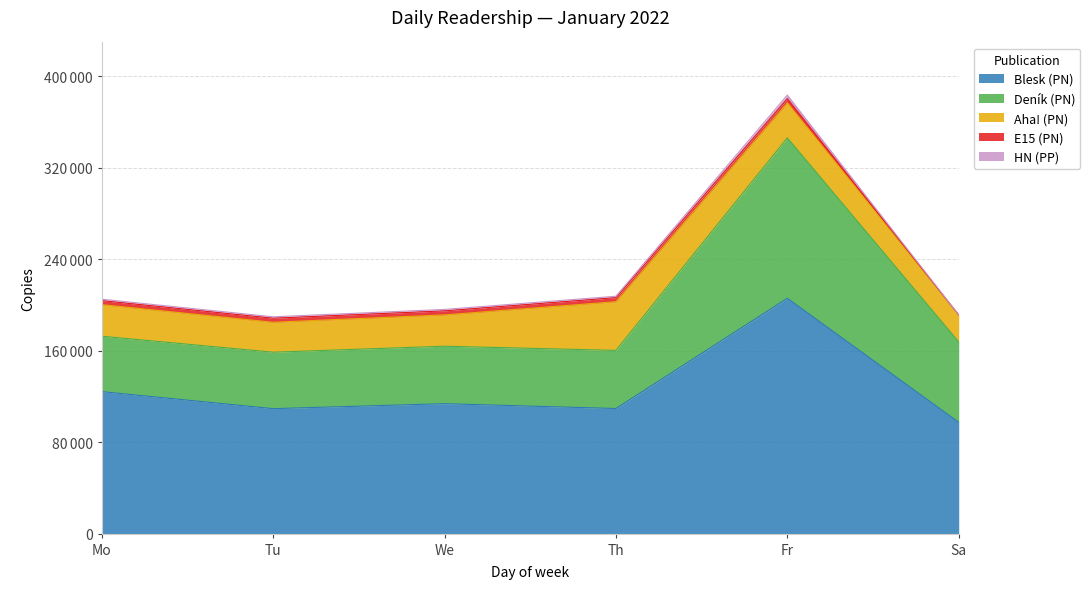

What is the sum of the HN (PP) values at Tu and Th?

2439